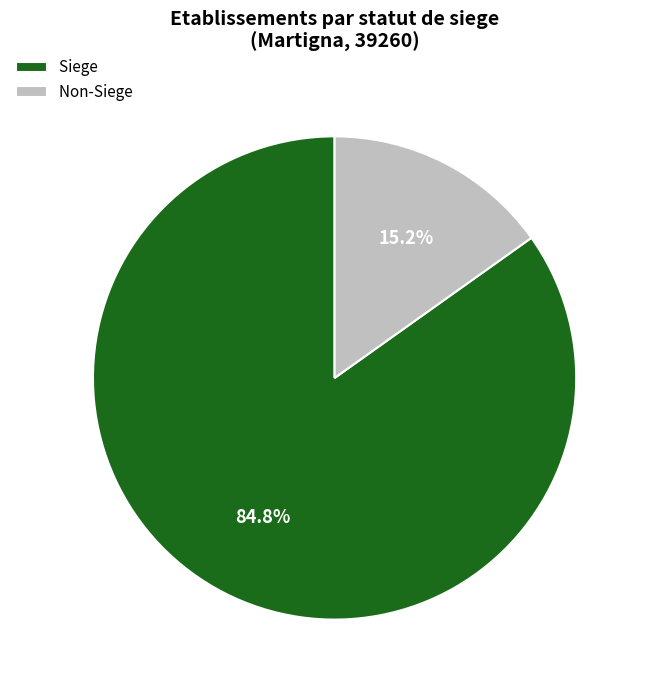

Rank the categories by value from highest to lowest.

Siege, Non-Siege